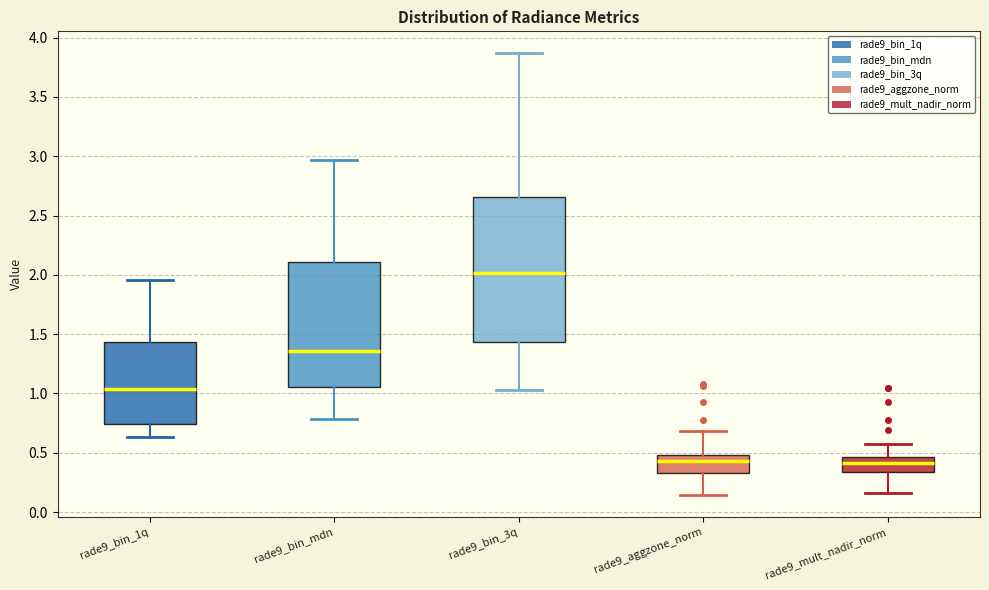

Reading left to right, transcribe this box plot: for each box, give where its median line is, the range the box spans, and where its two whiskers end, as read against the y-axis. The values are not printed on the chart, so give them approximately, as read against the axis.

rade9_bin_1q: median 1.05, box 0.75 to 1.45, whiskers 0.65 to 1.95
rade9_bin_mdn: median 1.35, box 1.05 to 2.10, whiskers 0.80 to 2.95
rade9_bin_3q: median 2.00, box 1.45 to 2.65, whiskers 1.05 to 3.85
rade9_aggzone_norm: median 0.45, box 0.35 to 0.50, whiskers 0.15 to 0.70
rade9_mult_nadir_norm: median 0.40, box 0.35 to 0.45, whiskers 0.15 to 0.55